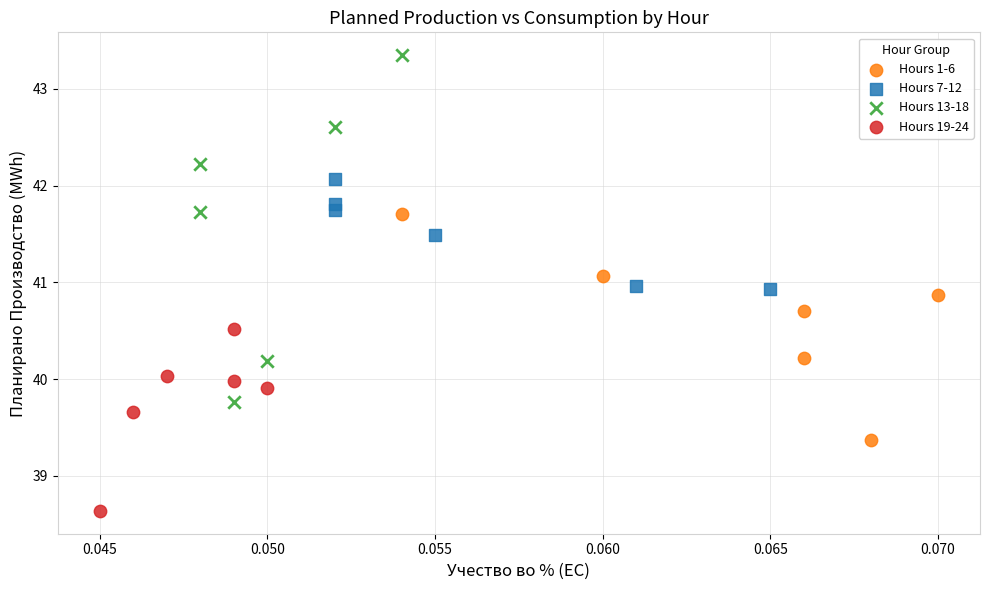

Which series reaches the minimum Y coordinate?

Hours 19-24